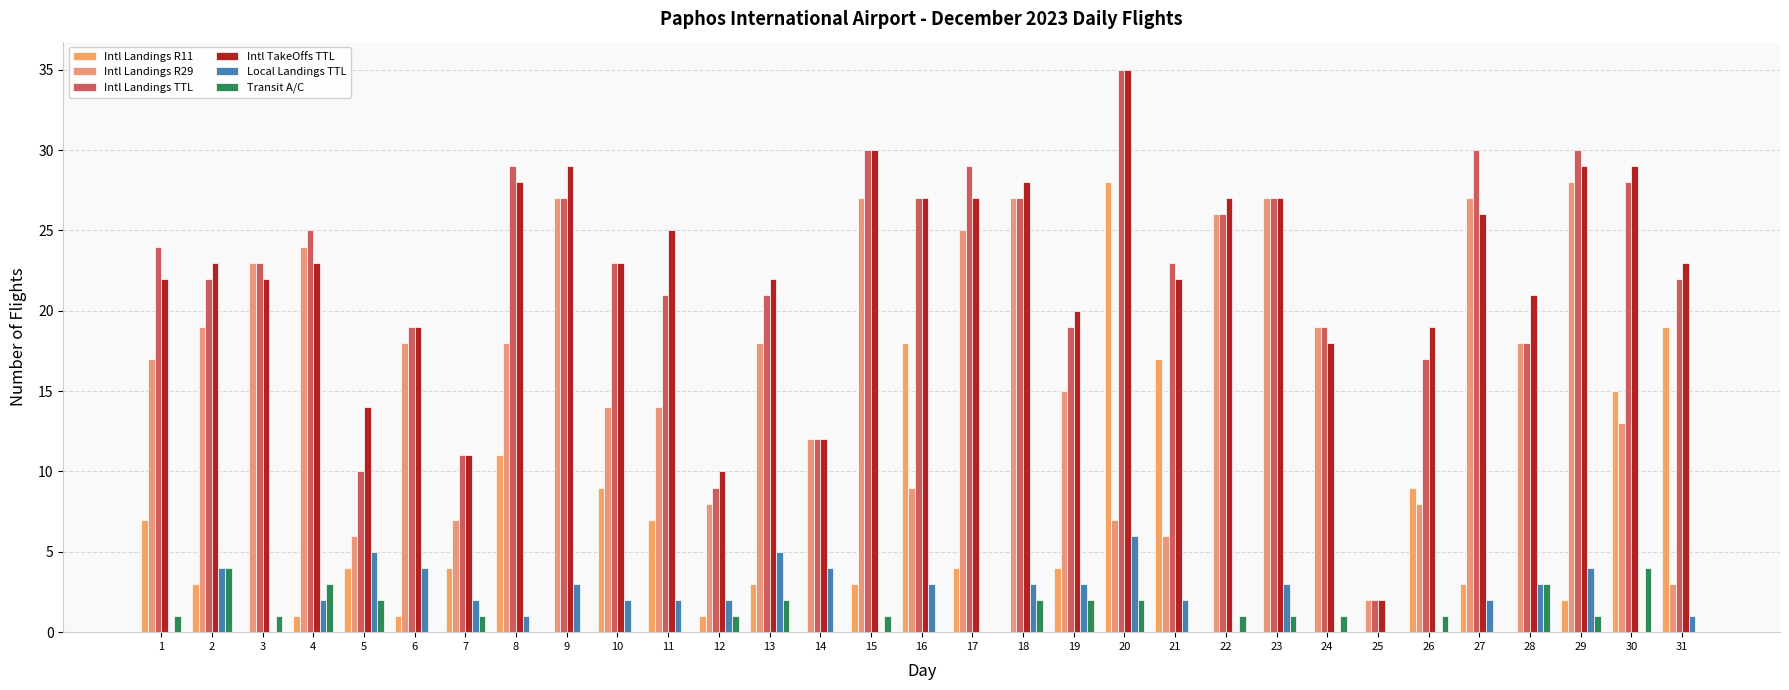

What is the sum of the Intl Landings R11 values at 19 and 5?

8